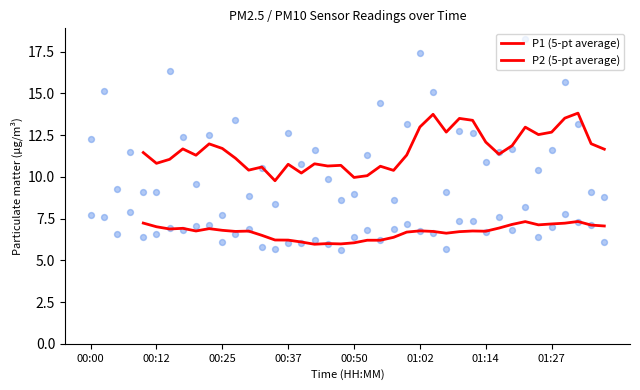

Which series contains the lowest Y value?

P2 (5-pt average)